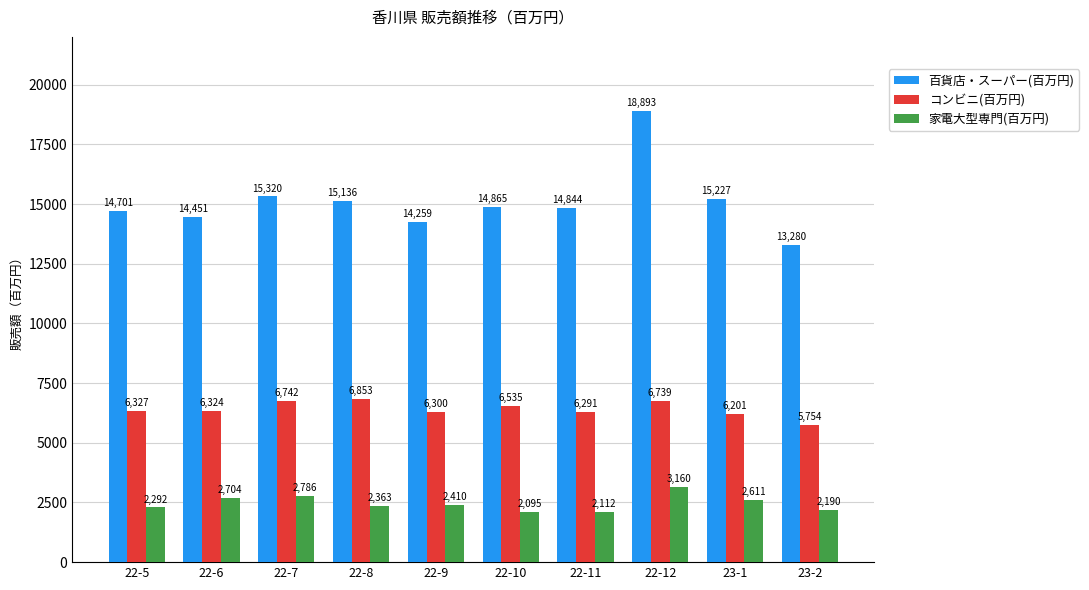

Does the chart contain any negative values?

No